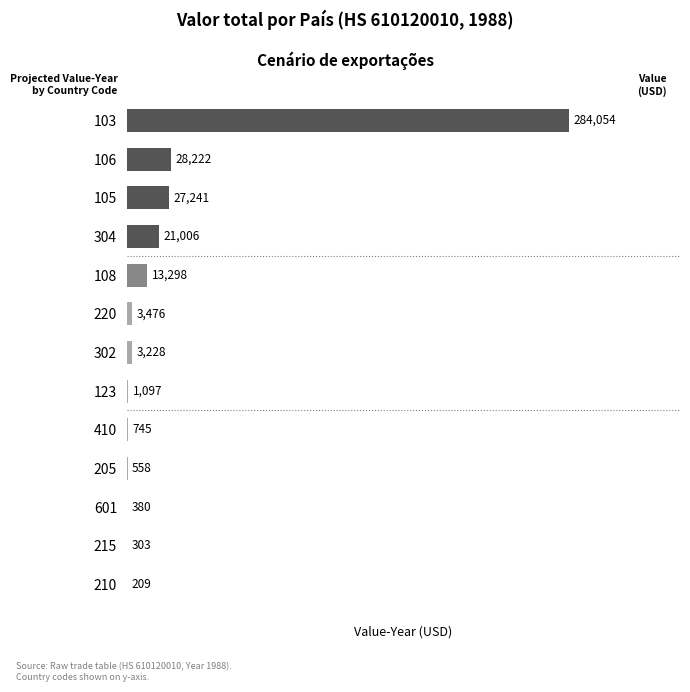

What is the change in value from 304 to 220?

-17530